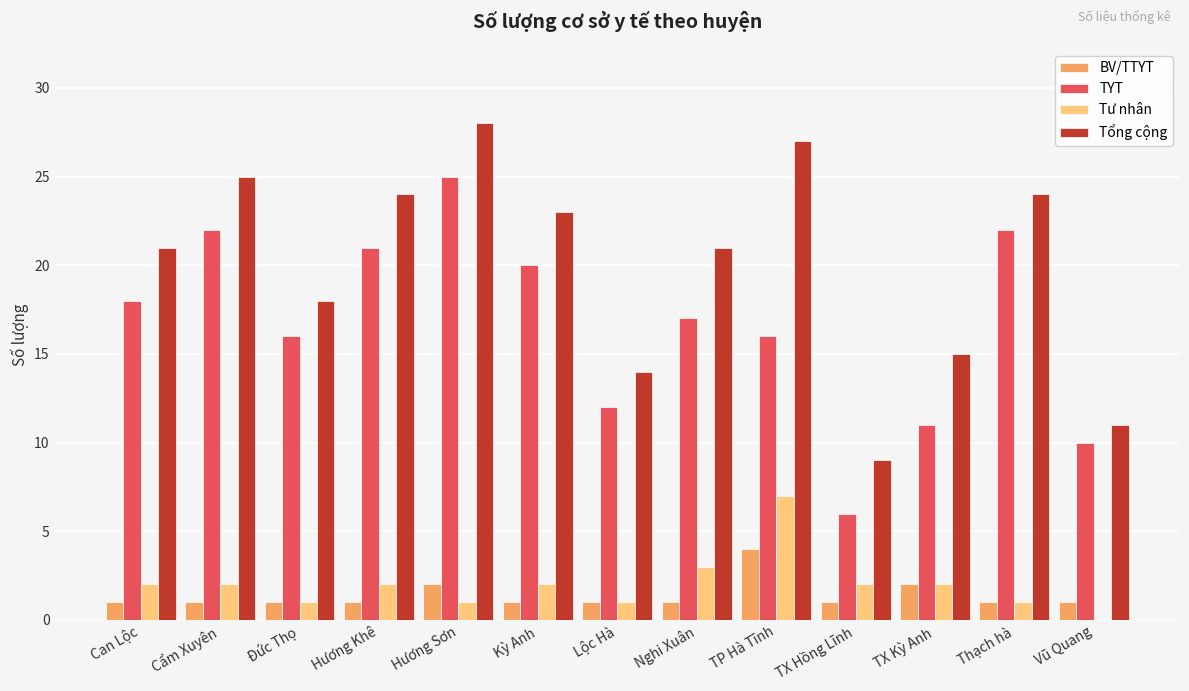

Read the TYT value at Vũ Quang, to the nearest 5.

10